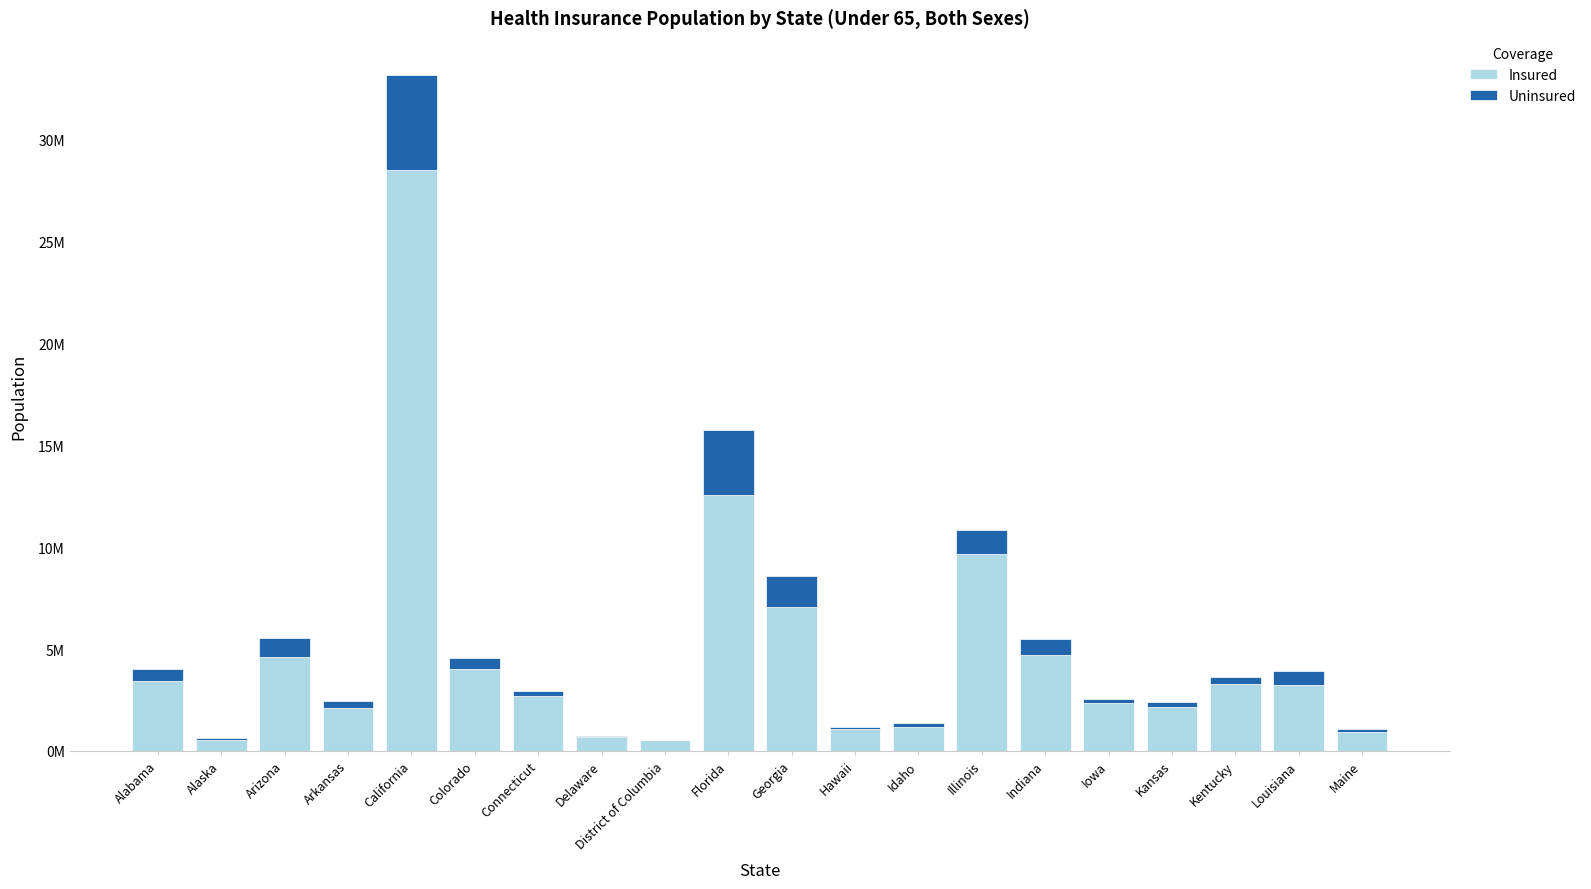

List the series in order of their overall mean, highest first.

Insured, Uninsured